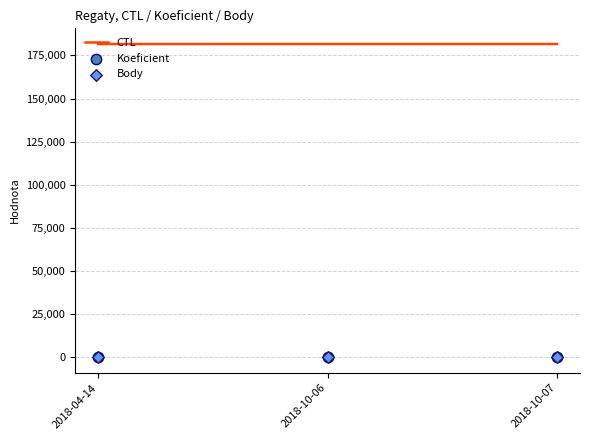

At which category is the sum across all series the highest?

2018-10-07